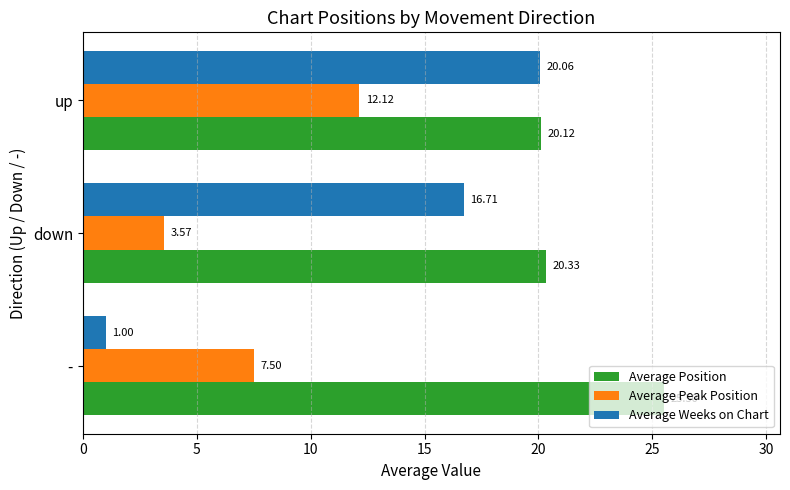

Is the value of Average Position at up greater than the value of Average Peak Position at up?

Yes